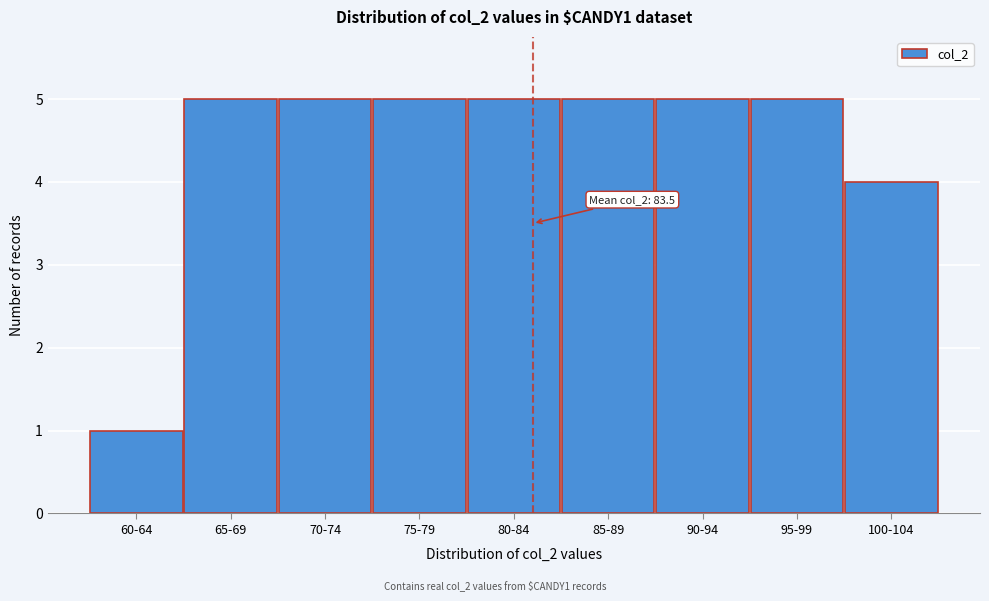

Reading left to right, transcribe all the data shown in this chart.

1	5	5	5	5	5	5	5	4